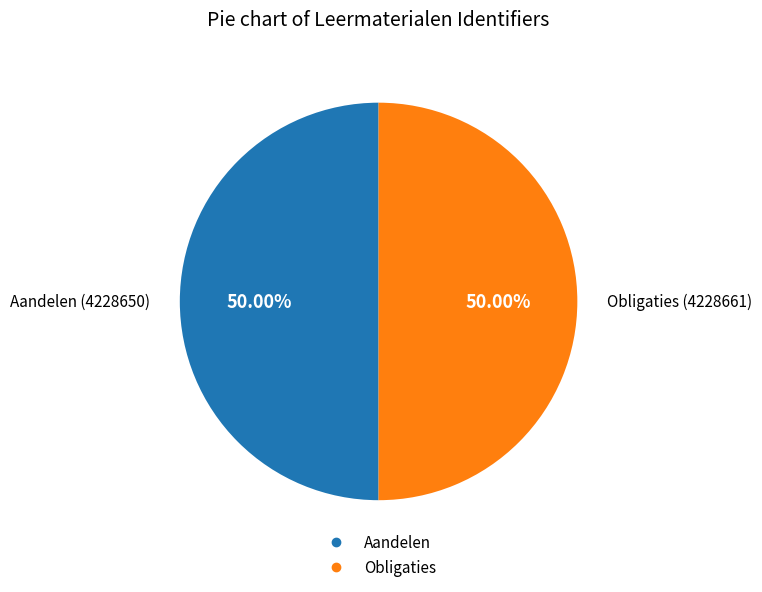

What percentage is NOT represented by Obligaties?

50.0%